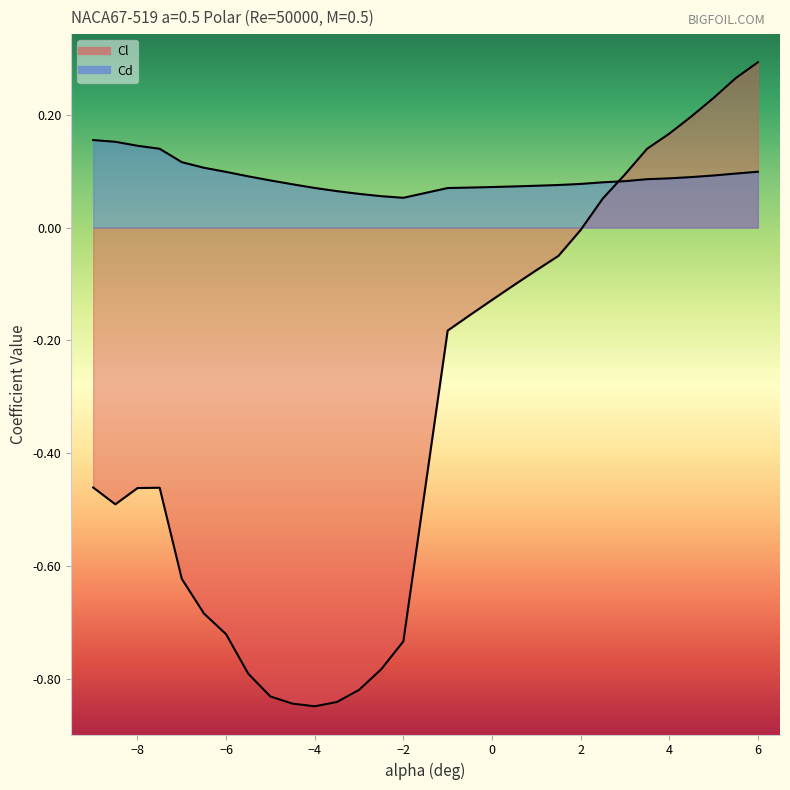

At which label does Cl first exceed 0?

2.5